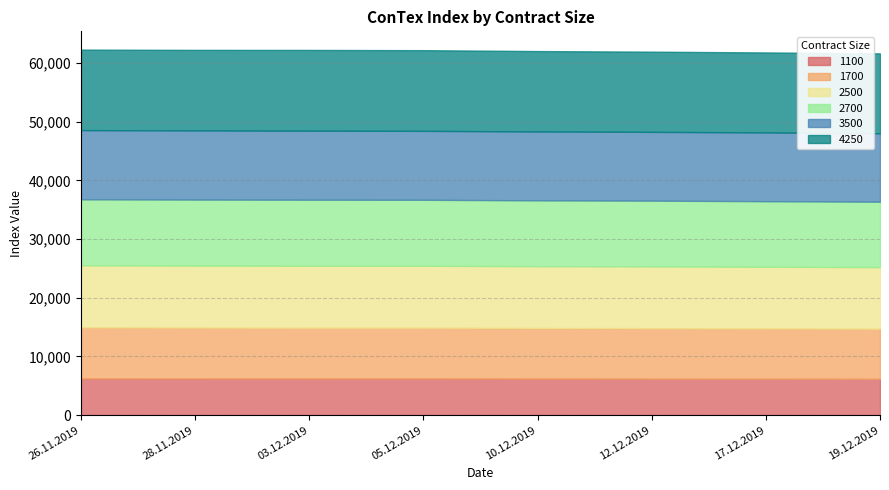

Is the value of 2700 at 03.12.2019 greater than the value of 4250 at 10.12.2019?

No